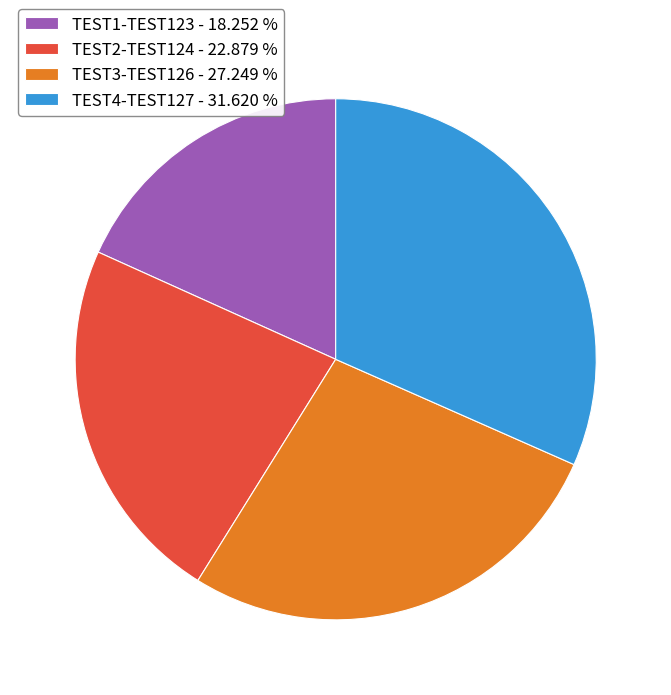

Which category has the biggest portion of the pie?

TEST4-TEST127